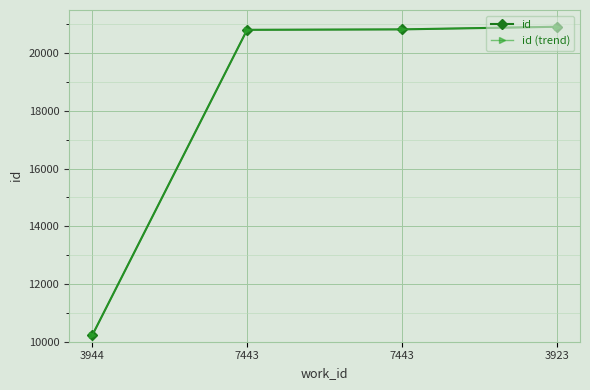

Does the chart have visible grid lines?

Yes